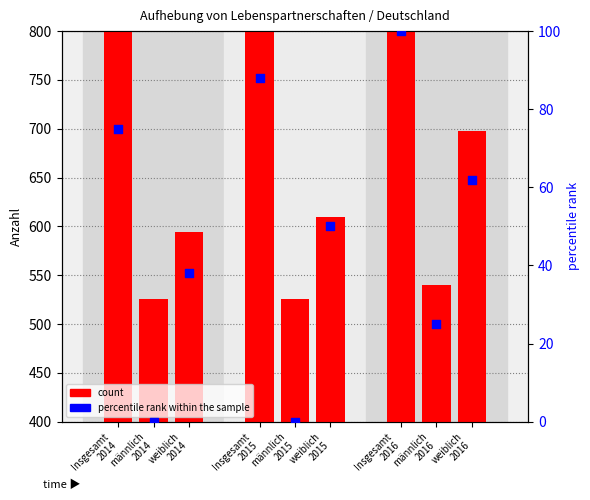

What is the total value across all series at 2016?

2476